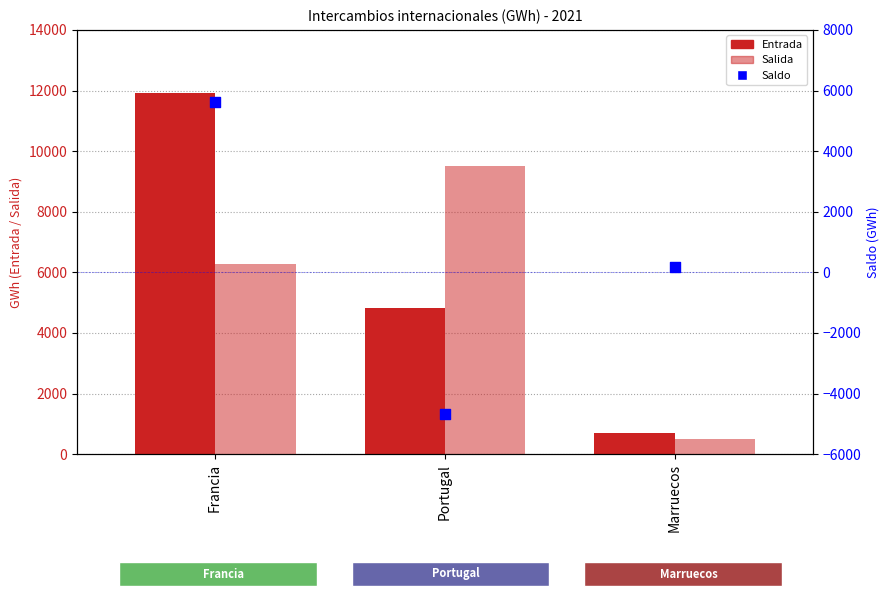

Which series has the largest Y range (max minus min)?

Entrada